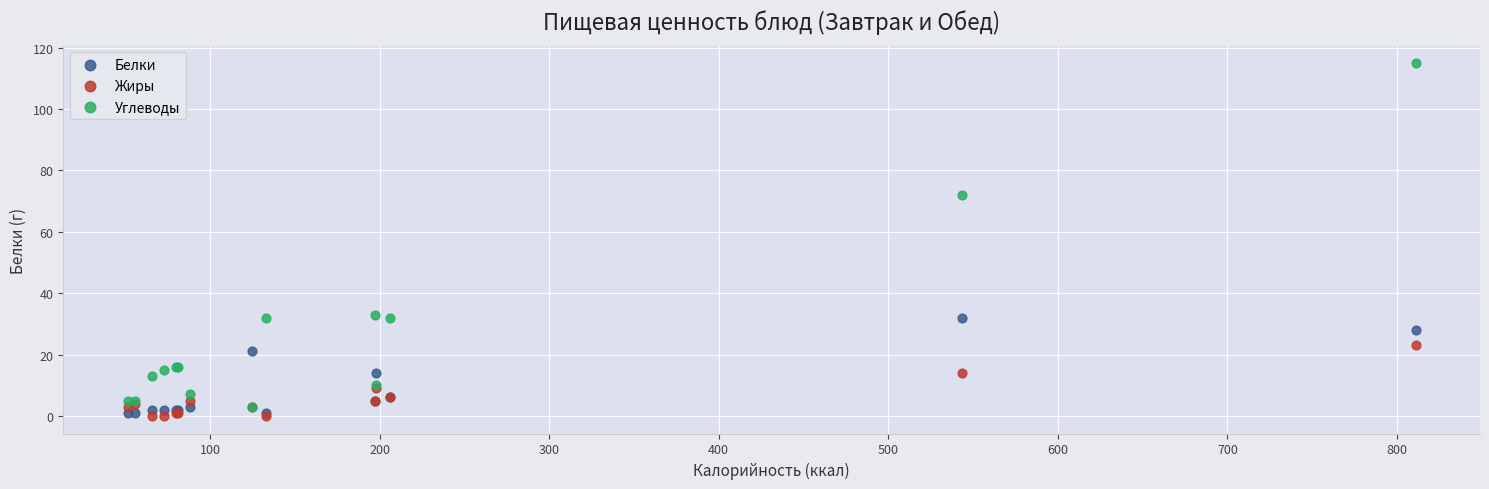

In the Углеводы series, what Y value is closest to 59?

72